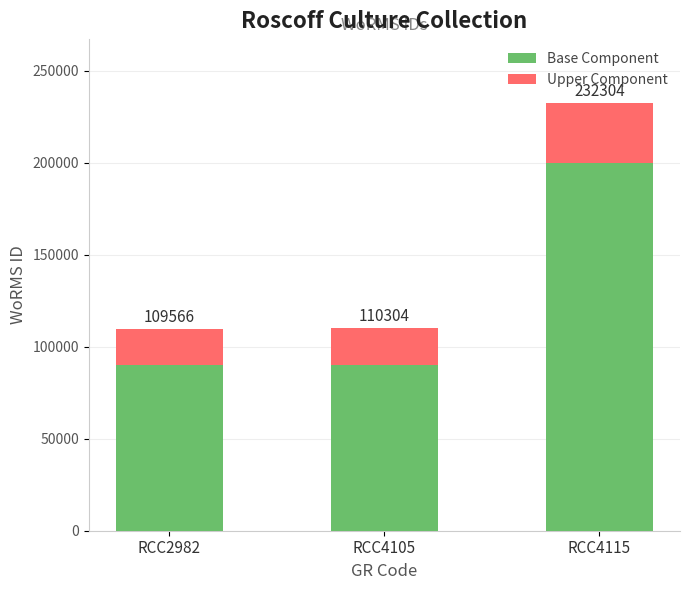

How many bars are there in total?

3